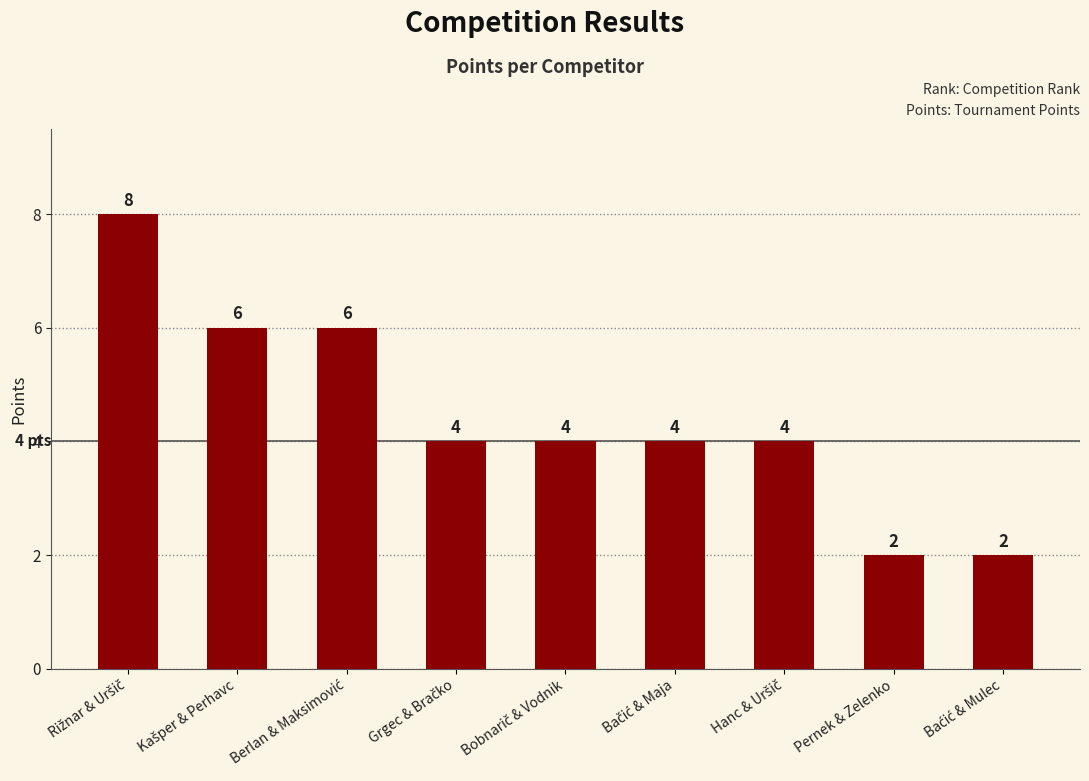

What is the value of the 6th bar from the left?

4